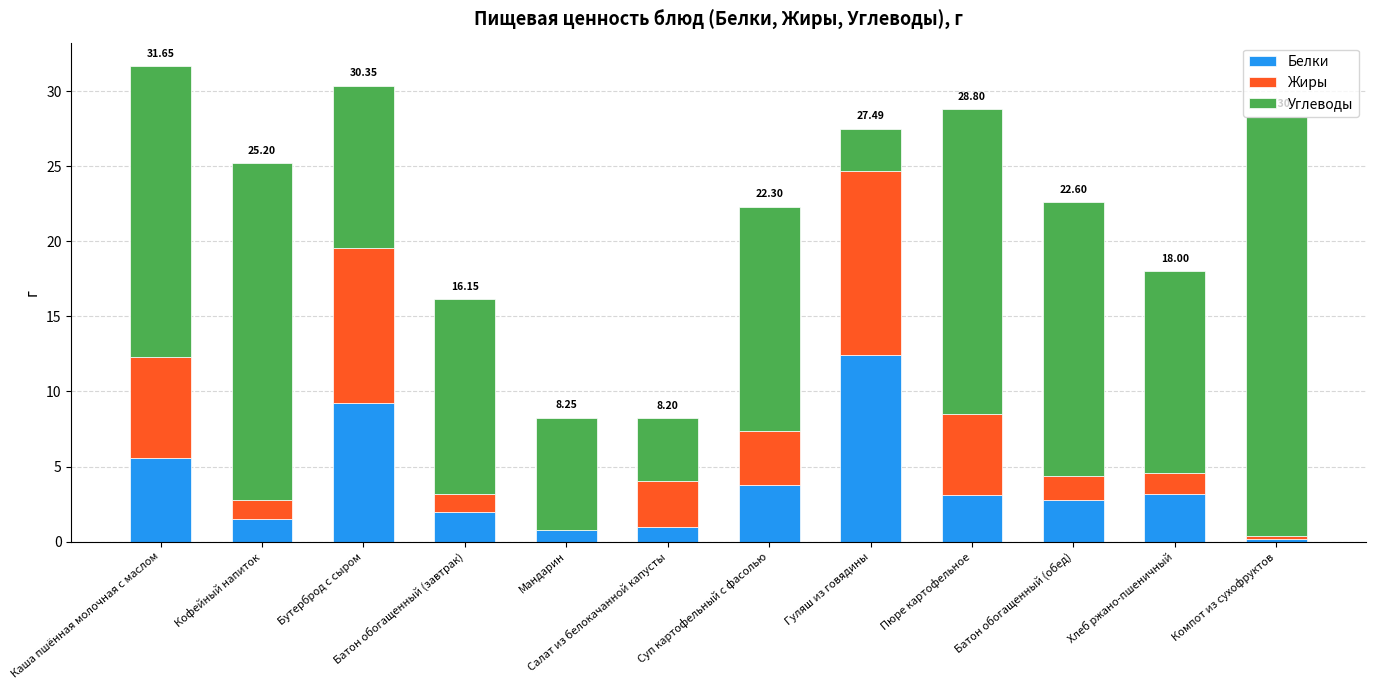

Which category has the highest value in the Белки series?

Гуляш из говядины